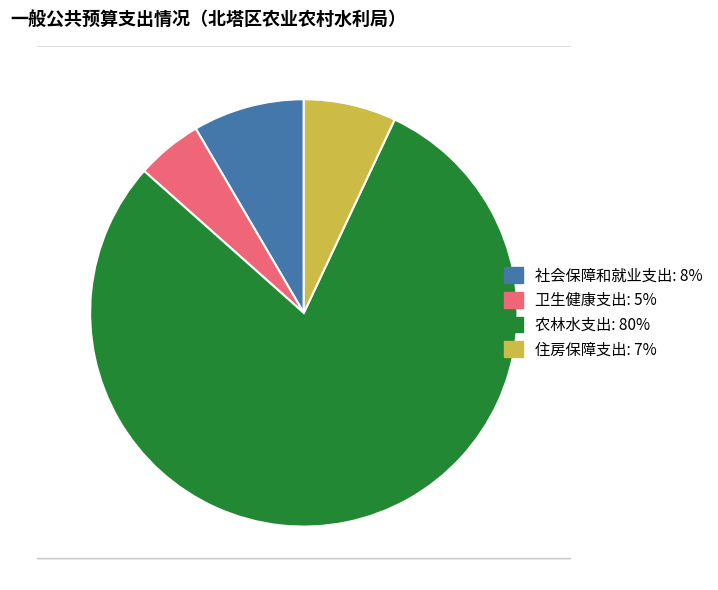

Which category accounts for the majority?

农林水支出